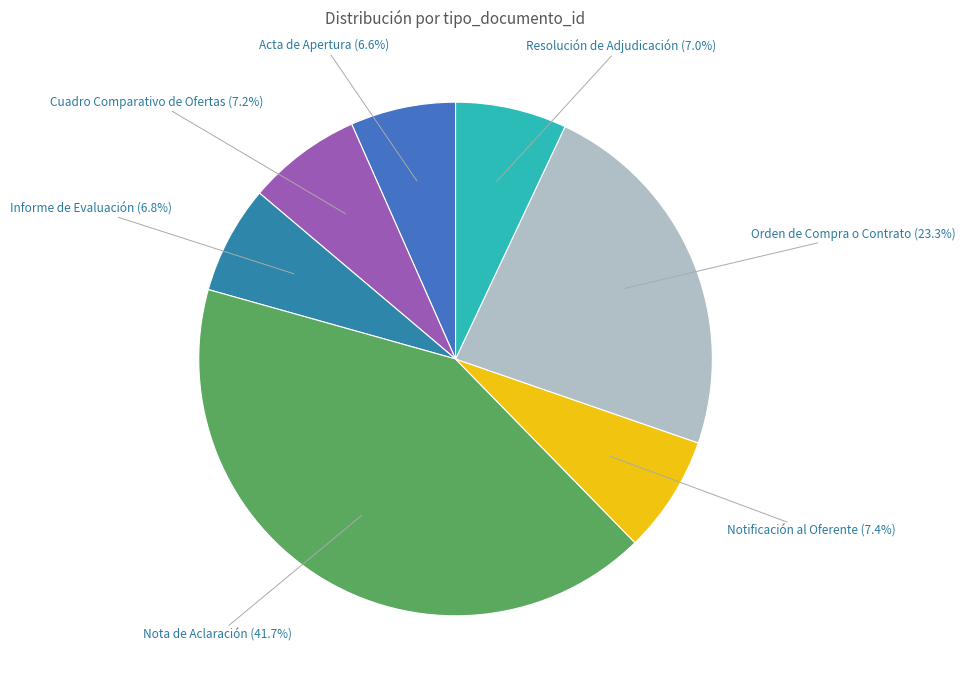

What percentage is the Notificación al Oferente slice, to the nearest percent?

7%